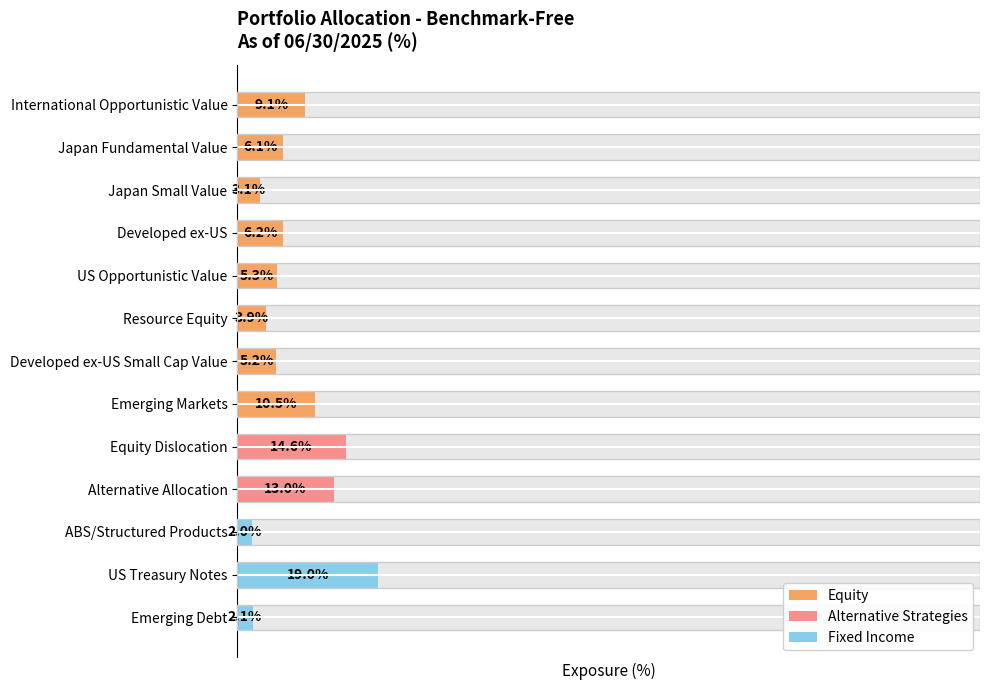

How many data points are less than 6?

6